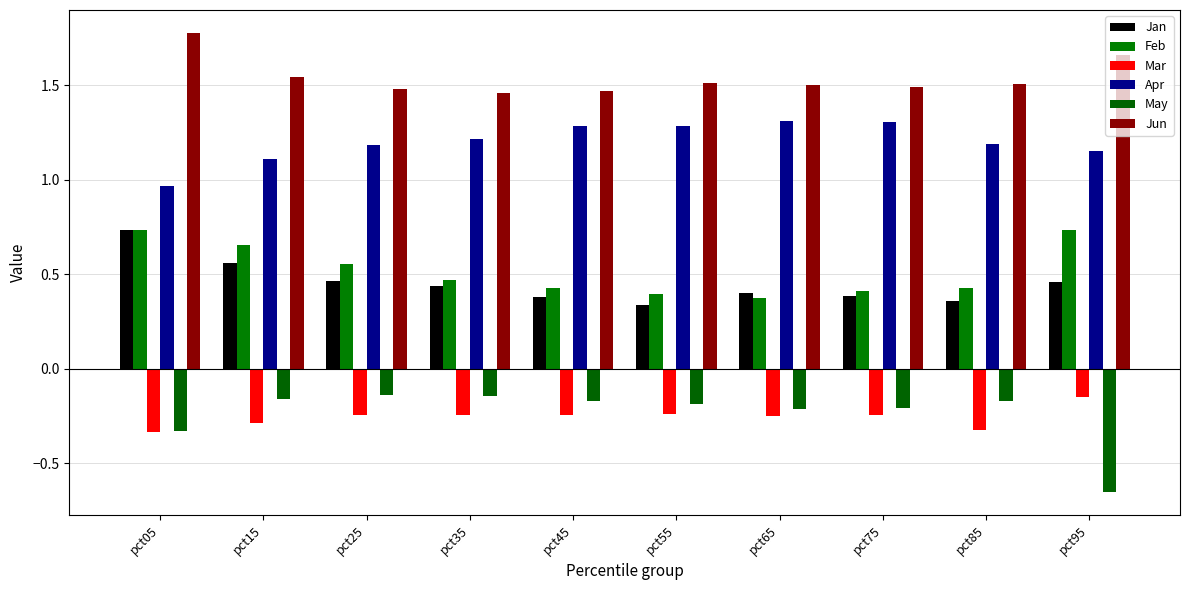

Reading right to left, list all the values displayed in this chart.

Jan: pct95=0.5	pct85=0.4	pct75=0.4	pct65=0.4	pct55=0.3	pct45=0.4	pct35=0.4	pct25=0.5	pct15=0.6	pct05=0.7
Feb: pct95=0.7	pct85=0.4	pct75=0.4	pct65=0.4	pct55=0.4	pct45=0.4	pct35=0.5	pct25=0.6	pct15=0.7	pct05=0.7
Mar: pct95=-0.2	pct85=-0.3	pct75=-0.2	pct65=-0.3	pct55=-0.2	pct45=-0.2	pct35=-0.2	pct25=-0.2	pct15=-0.3	pct05=-0.3
Apr: pct95=1.2	pct85=1.2	pct75=1.3	pct65=1.3	pct55=1.3	pct45=1.3	pct35=1.2	pct25=1.2	pct15=1.1	pct05=1.0
May: pct95=-0.7	pct85=-0.2	pct75=-0.2	pct65=-0.2	pct55=-0.2	pct45=-0.2	pct35=-0.1	pct25=-0.1	pct15=-0.2	pct05=-0.3
Jun: pct95=1.7	pct85=1.5	pct75=1.5	pct65=1.5	pct55=1.5	pct45=1.5	pct35=1.5	pct25=1.5	pct15=1.5	pct05=1.8